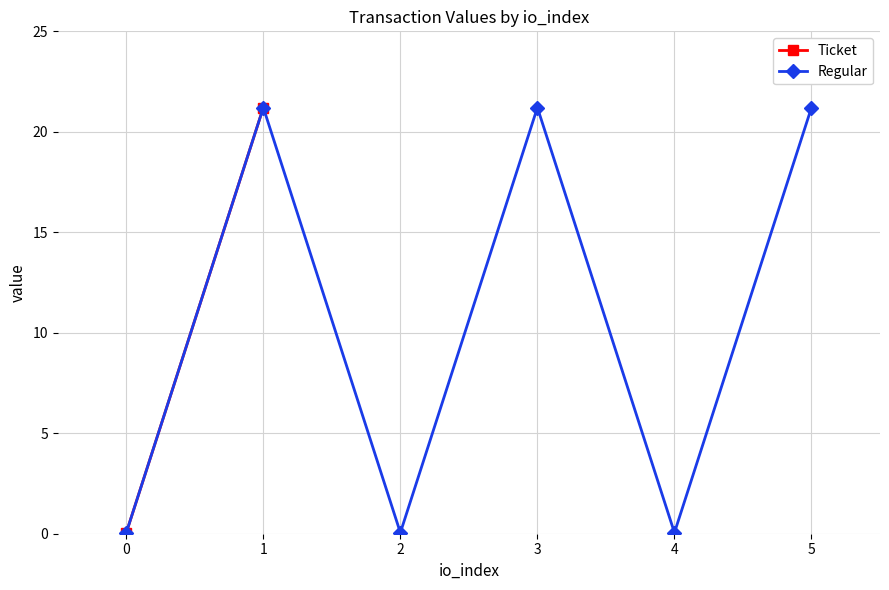

Does the chart display data point markers on the line(s)?

Yes